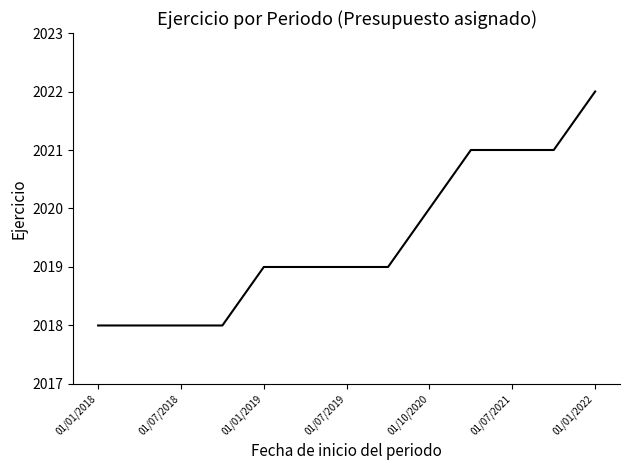

What is the smallest value displayed?

2018